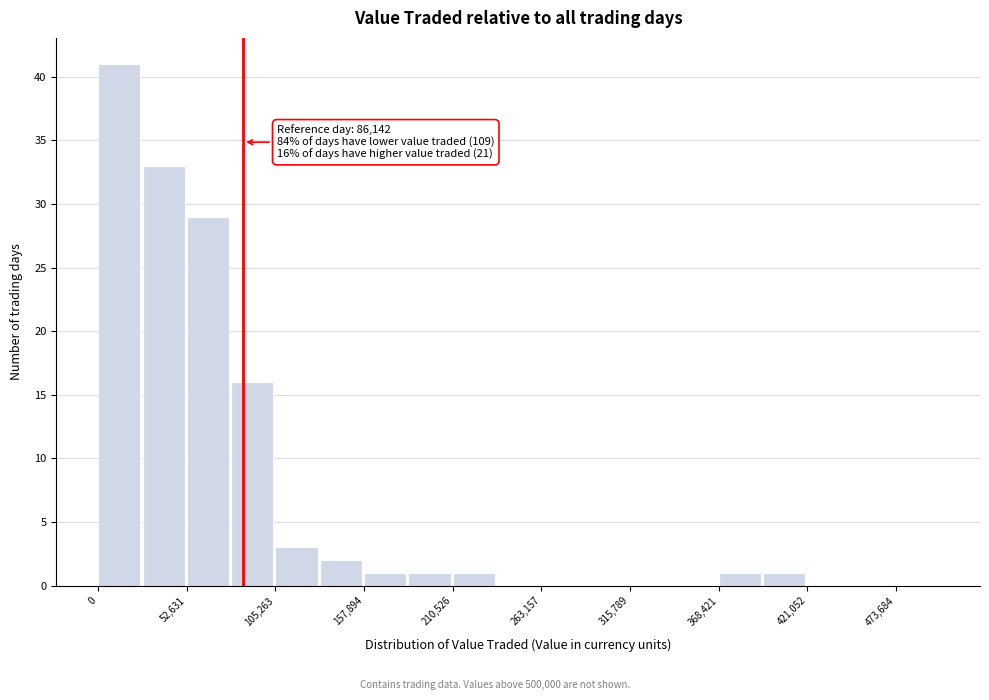

Around what value on the x-axis is the tallest bar? Give the approximate position of its centre, as read against the axis.

10000